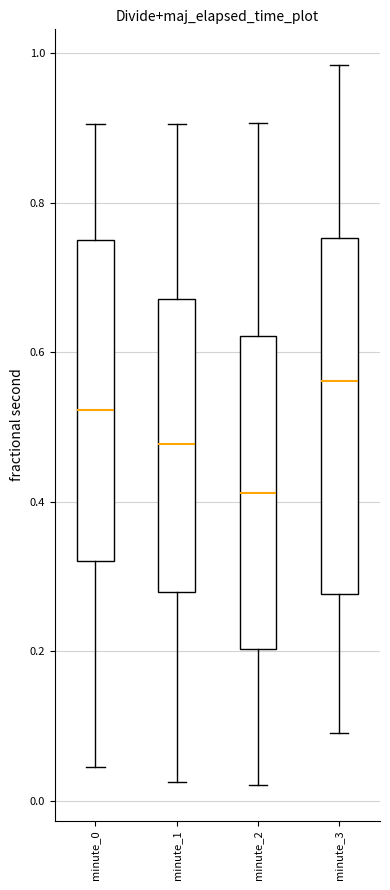

Where is the upper edge of the box for minute_3 on the y-axis? The values are not printed on the chart, so give them approximately, as read against the axis.

0.76